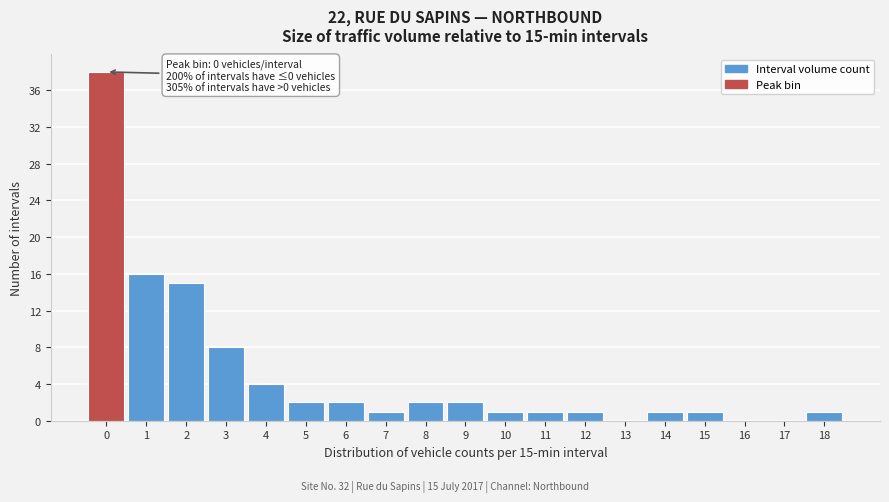

Over which range of the x-axis is the bar tallest?

-0.5 to 0.5